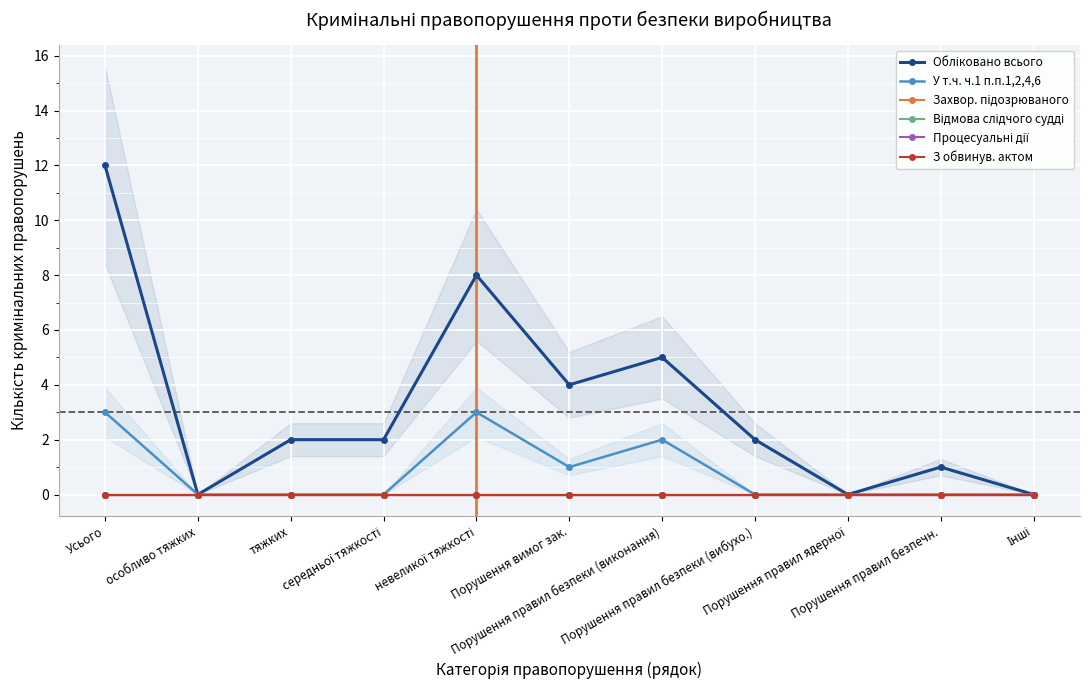

Which series has the largest range (max minus min)?

Обліковано всього